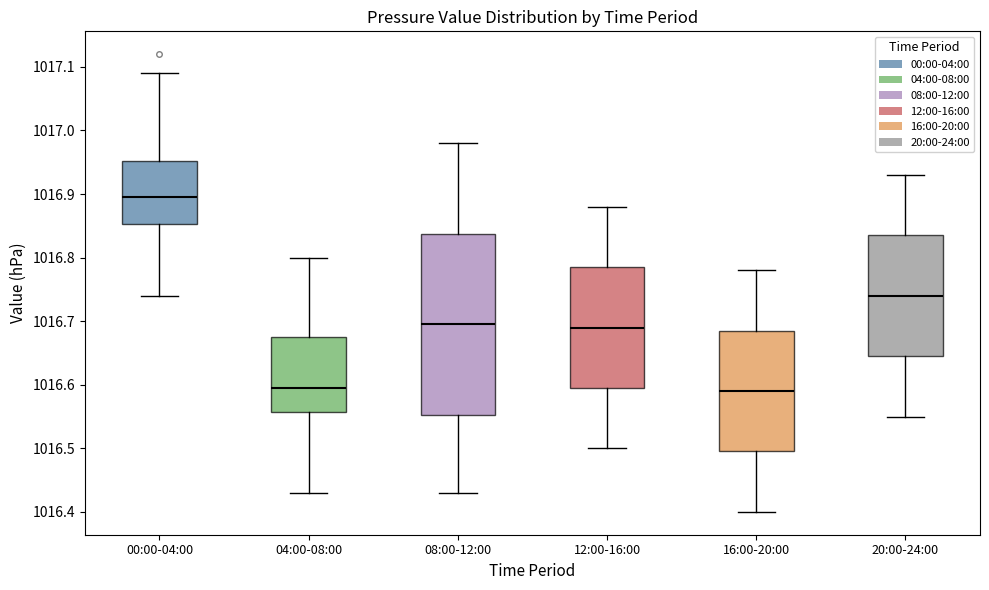

Reading left to right, read every box against the y-axis: the position of its median line, the range the box covers, and the ends of its whiskers. The values are not printed on the chart, so give them approximately, as read against the axis.

00:00-04:00: median 1016.90, box 1016.85 to 1016.95, whiskers 1016.74 to 1017.09
04:00-08:00: median 1016.60, box 1016.56 to 1016.68, whiskers 1016.43 to 1016.80
08:00-12:00: median 1016.70, box 1016.55 to 1016.84, whiskers 1016.43 to 1016.98
12:00-16:00: median 1016.69, box 1016.60 to 1016.79, whiskers 1016.50 to 1016.88
16:00-20:00: median 1016.59, box 1016.50 to 1016.69, whiskers 1016.40 to 1016.78
20:00-24:00: median 1016.74, box 1016.65 to 1016.84, whiskers 1016.55 to 1016.93